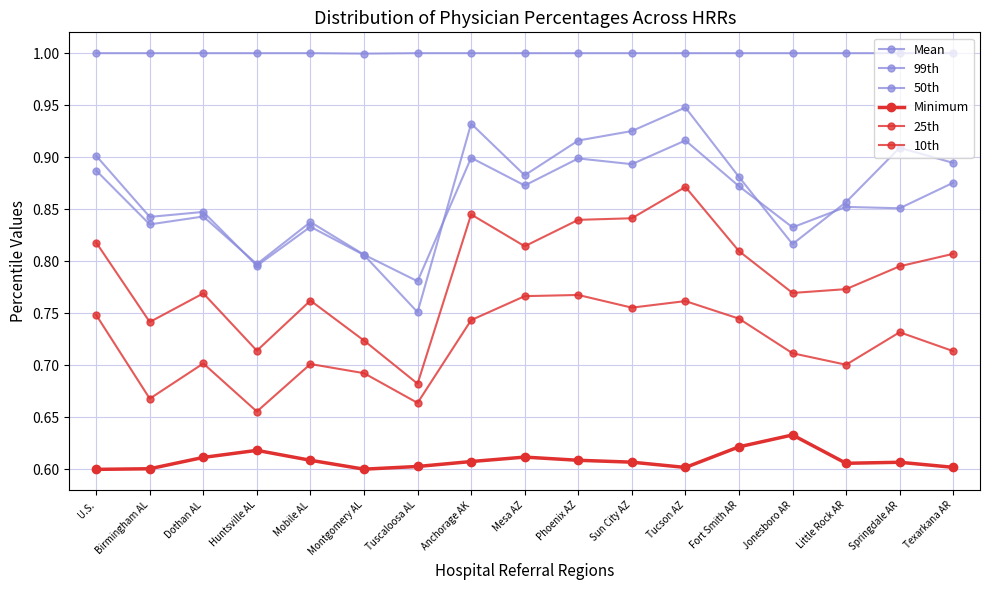

Reading right to left, transcribe all the data shown in this chart.

Mean: 0.9	0.9	0.9	0.8	0.9	0.9	0.9	0.9	0.9	0.9	0.8	0.8	0.8	0.8	0.8	0.8	0.9
99th: 1.0	1.0	1.0	1.0	1.0	1.0	1.0	1.0	1.0	1.0	1.0	1.0	1.0	1.0	1.0	1.0	1.0
50th: 0.9	0.9	0.9	0.8	0.9	0.9	0.9	0.9	0.9	0.9	0.8	0.8	0.8	0.8	0.8	0.8	0.9
Minimum: 0.6	0.6	0.6	0.6	0.6	0.6	0.6	0.6	0.6	0.6	0.6	0.6	0.6	0.6	0.6	0.6	0.6
25th: 0.8	0.8	0.8	0.8	0.8	0.9	0.8	0.8	0.8	0.8	0.7	0.7	0.8	0.7	0.8	0.7	0.8
10th: 0.7	0.7	0.7	0.7	0.7	0.8	0.8	0.8	0.8	0.7	0.7	0.7	0.7	0.7	0.7	0.7	0.7